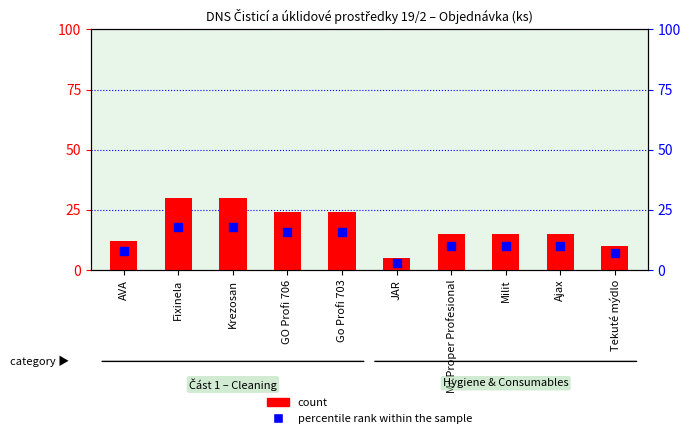

Is the value of percentile rank within the sample at Ajax greater than the value of count at Tekuté mýdlo?

No